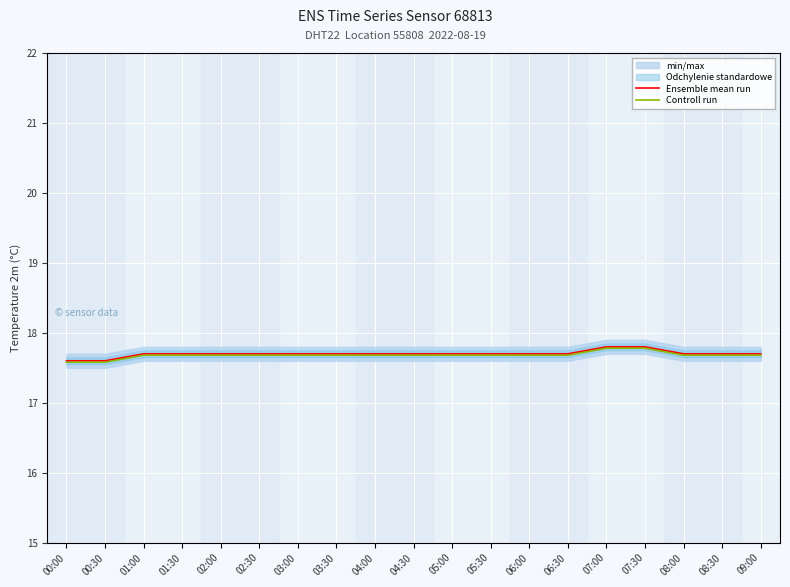

What position from the left is 07:00?

15